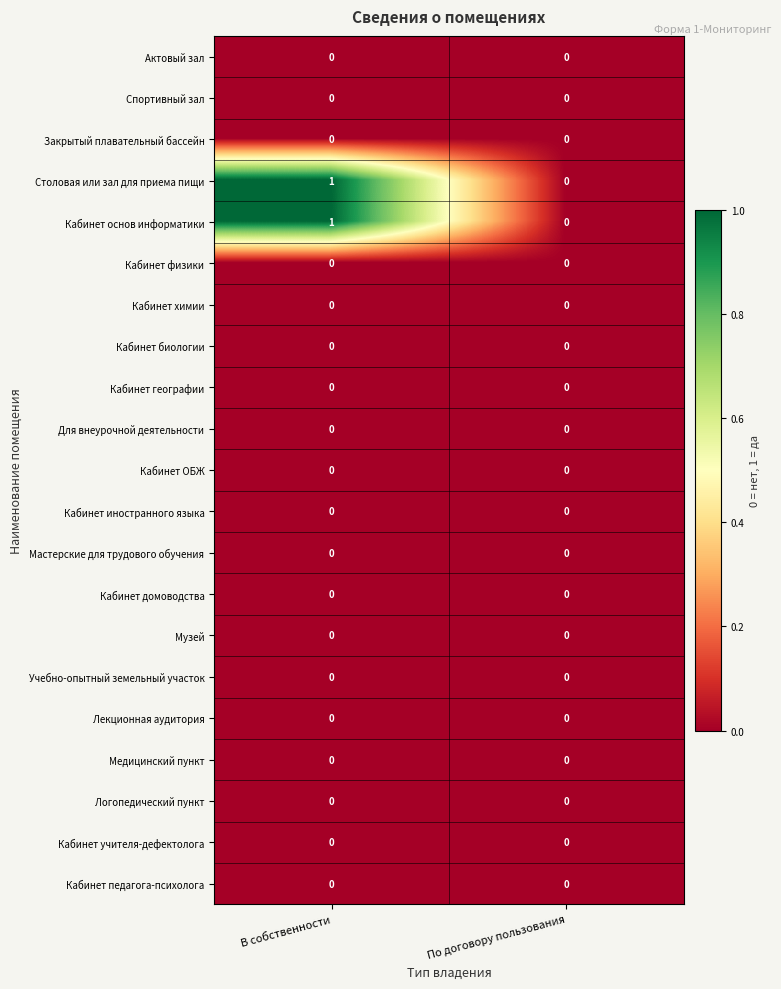

Which label corresponds to the largest value in the chart?

В собственности